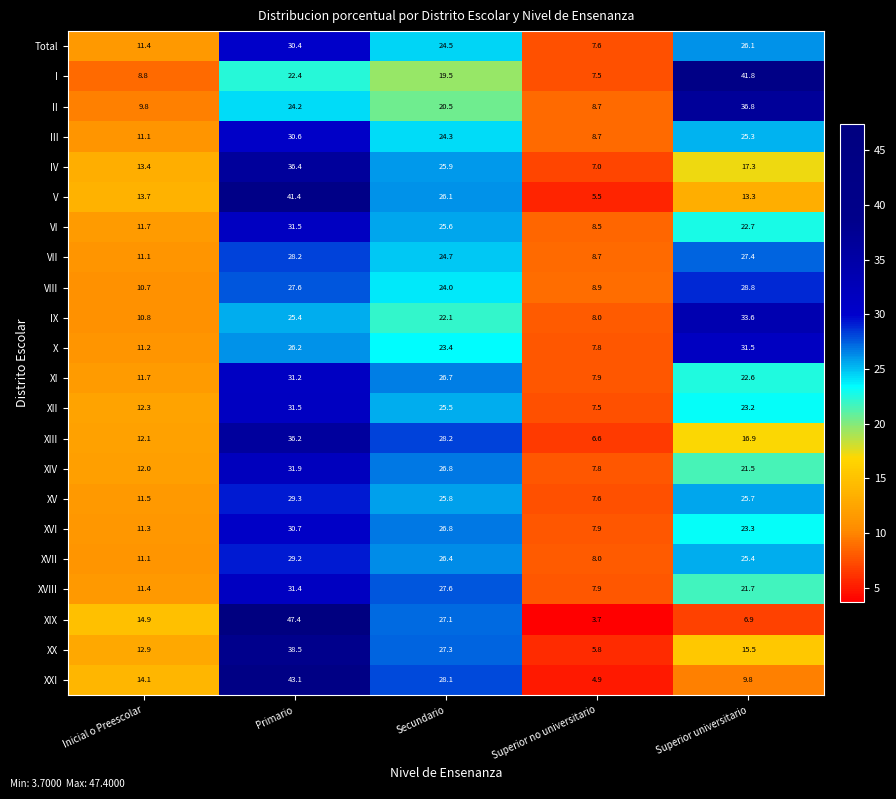

At how many categories does at least one series exceed 38?

2